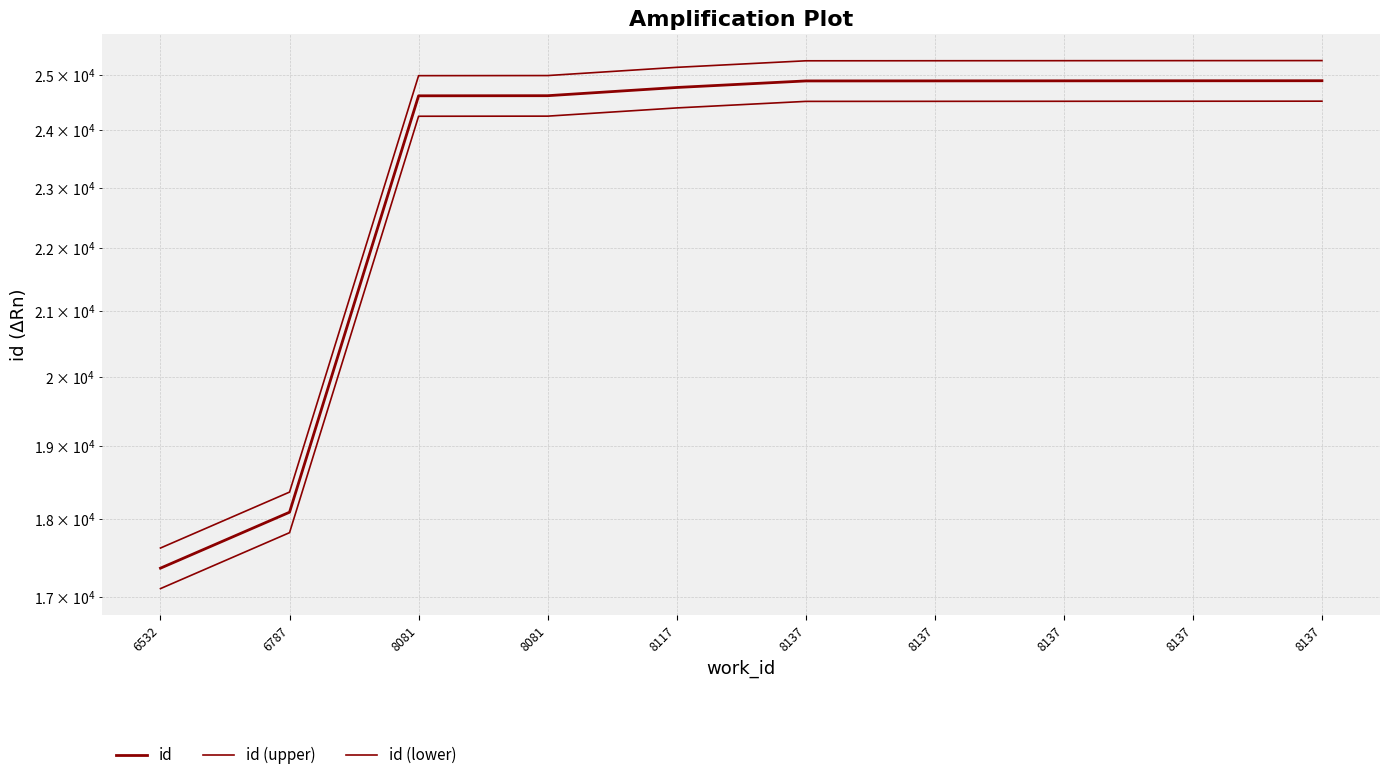

Which has a higher value, 8137 or 8081?

8137